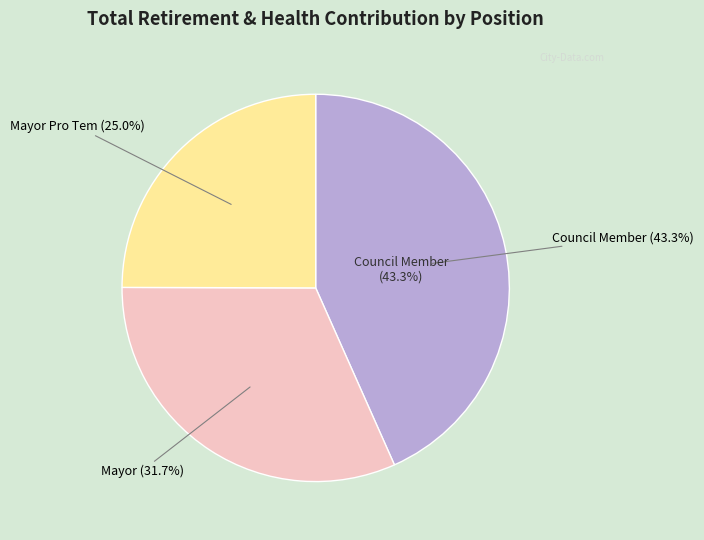

What percentage is the Mayor slice, to the nearest percent?

32%